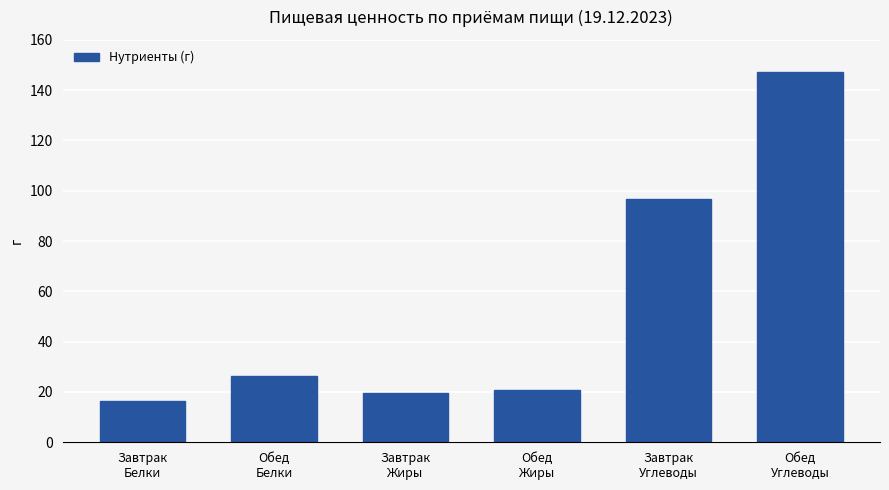

The value at Завтрак
Углеводы is 43.0. True or false?

False